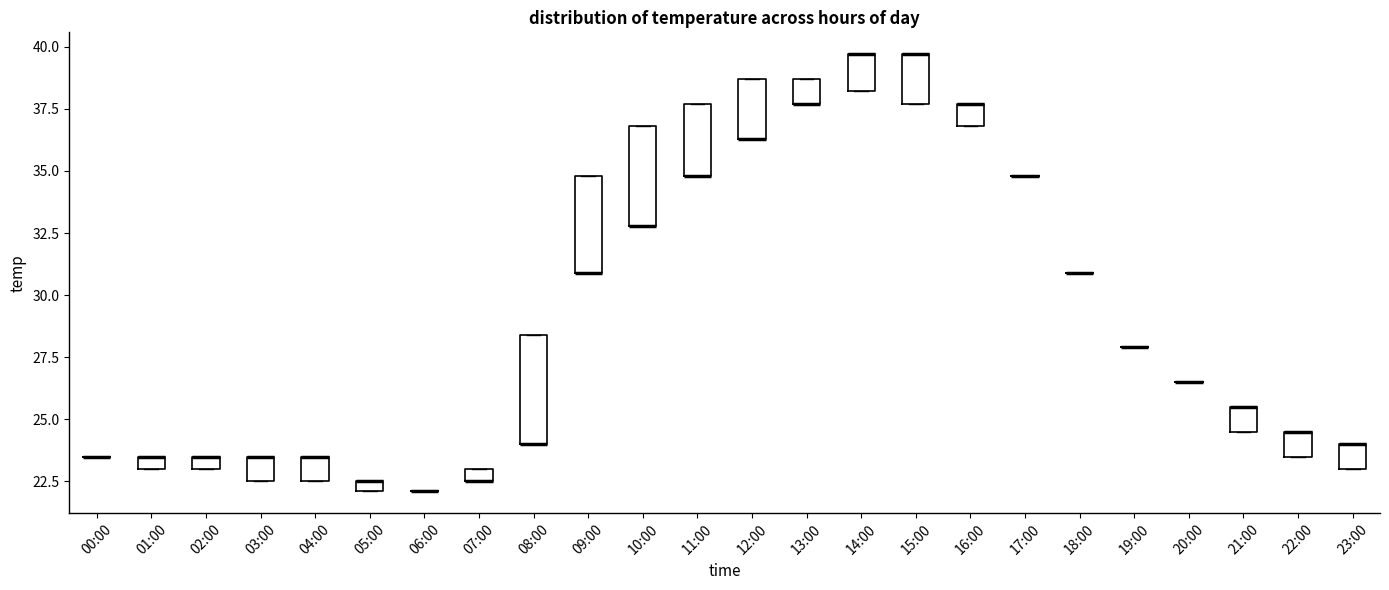

Where is the upper edge of the box for 10:00 on the y-axis? The values are not printed on the chart, so give them approximately, as read against the axis.

37.0